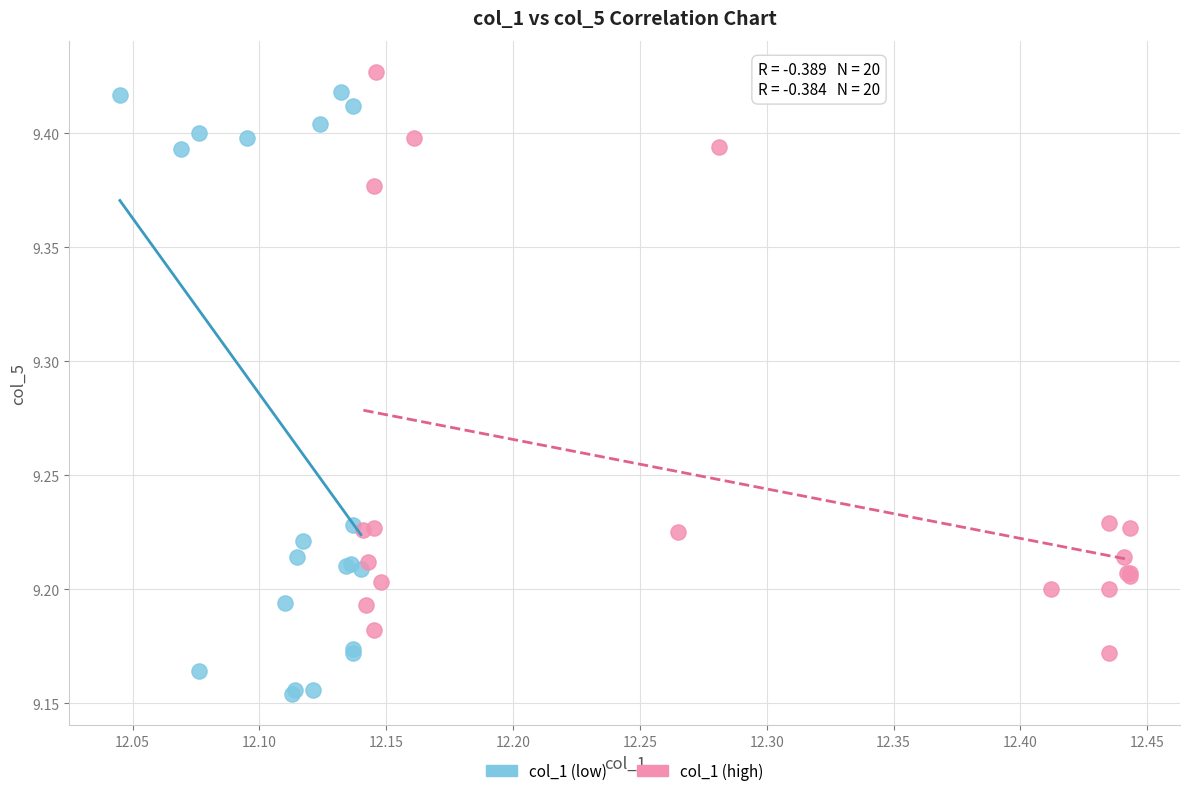

What are all the series names shown in the legend?

col_1 (low), col_1 (high)